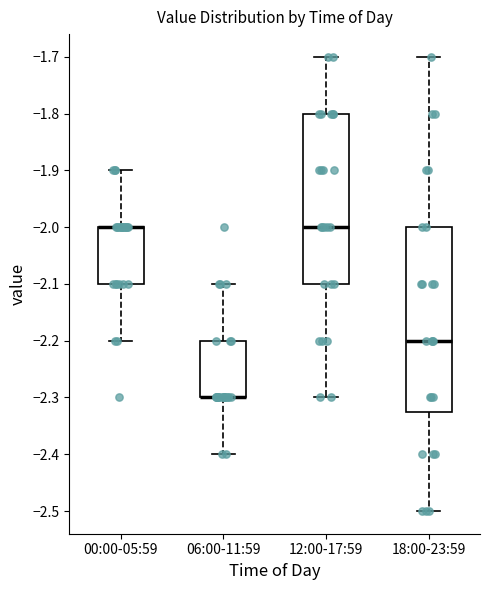

Comparing the boxes themselves (not the whiskers), which one is the tallest?

18:00-23:59